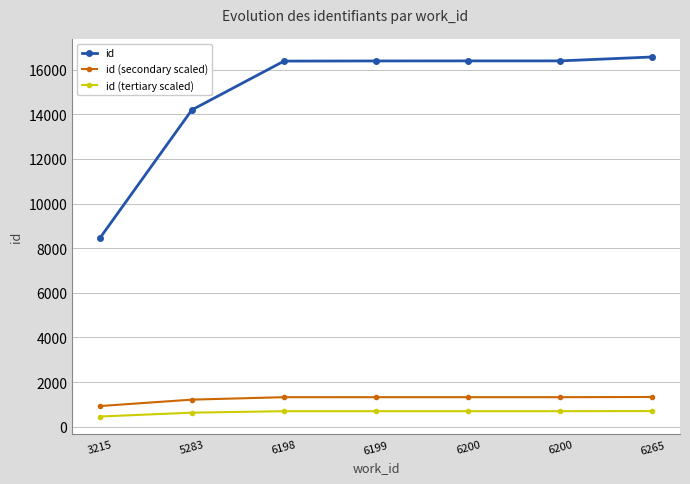

How many lines are shown in the chart?

3